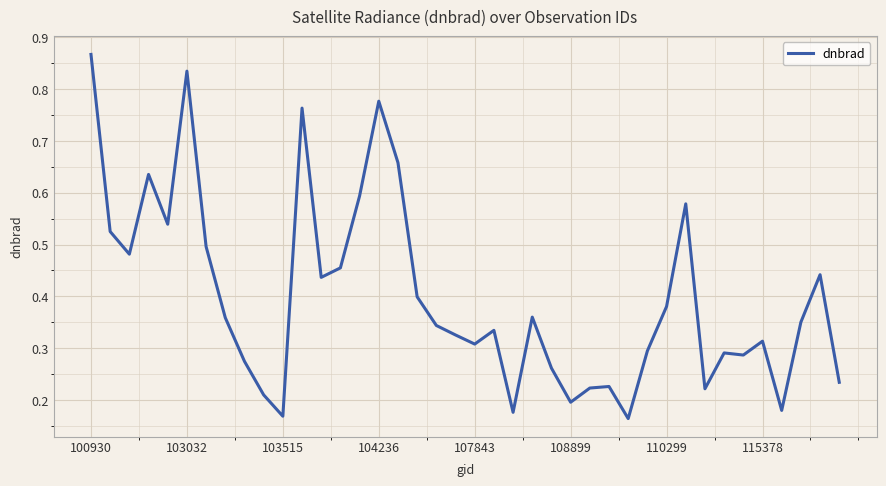

Which category has the highest value across all series?

100930